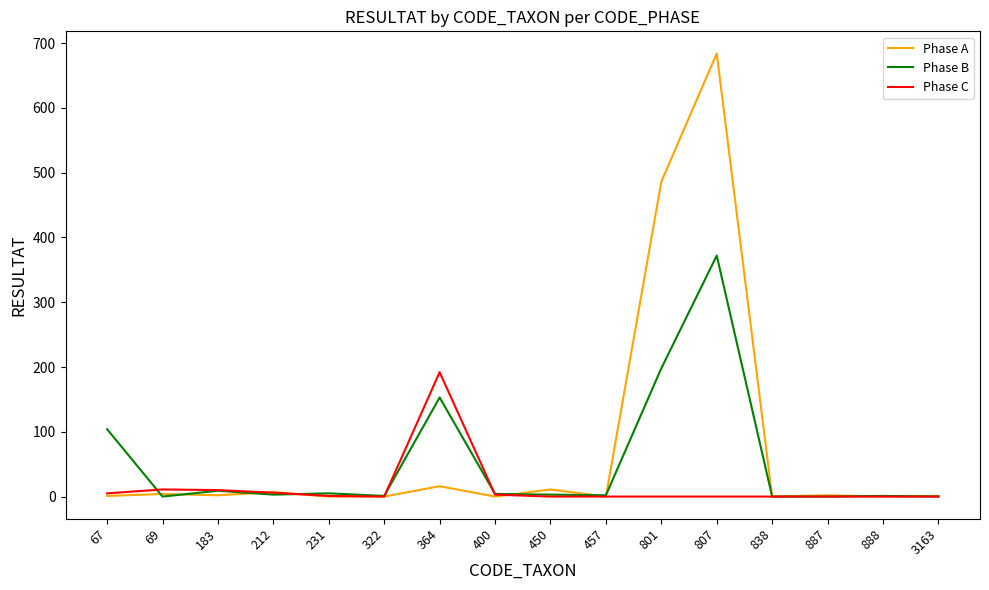

In Phase A, how many points are higher than both neighbors (excluding endpoints)?

6